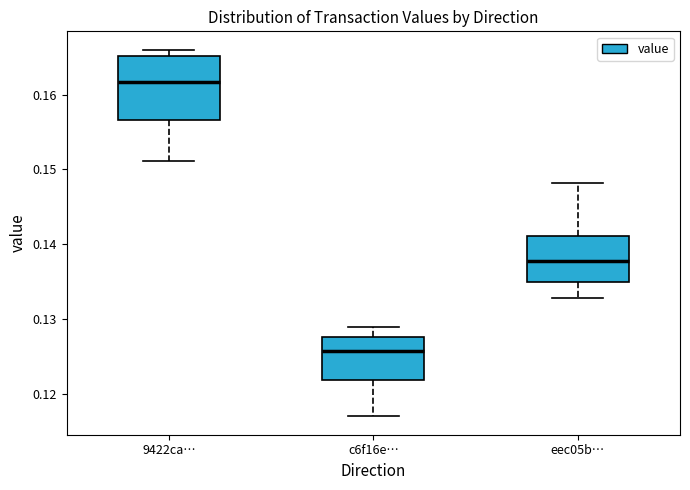

Where is the upper edge of the box for c6f16e… on the y-axis? The values are not printed on the chart, so give them approximately, as read against the axis.

0.128